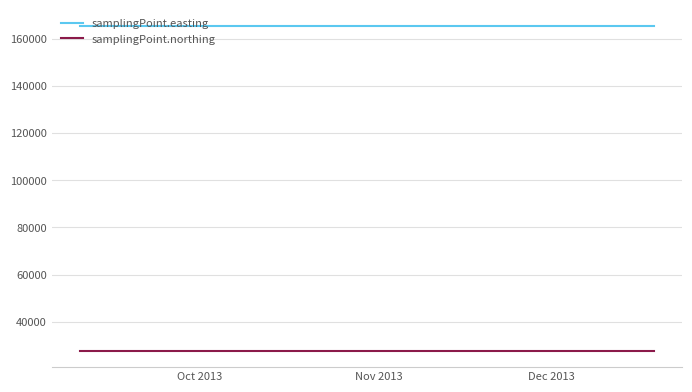

What is the lowest value of the samplingPoint.easting series?

165456